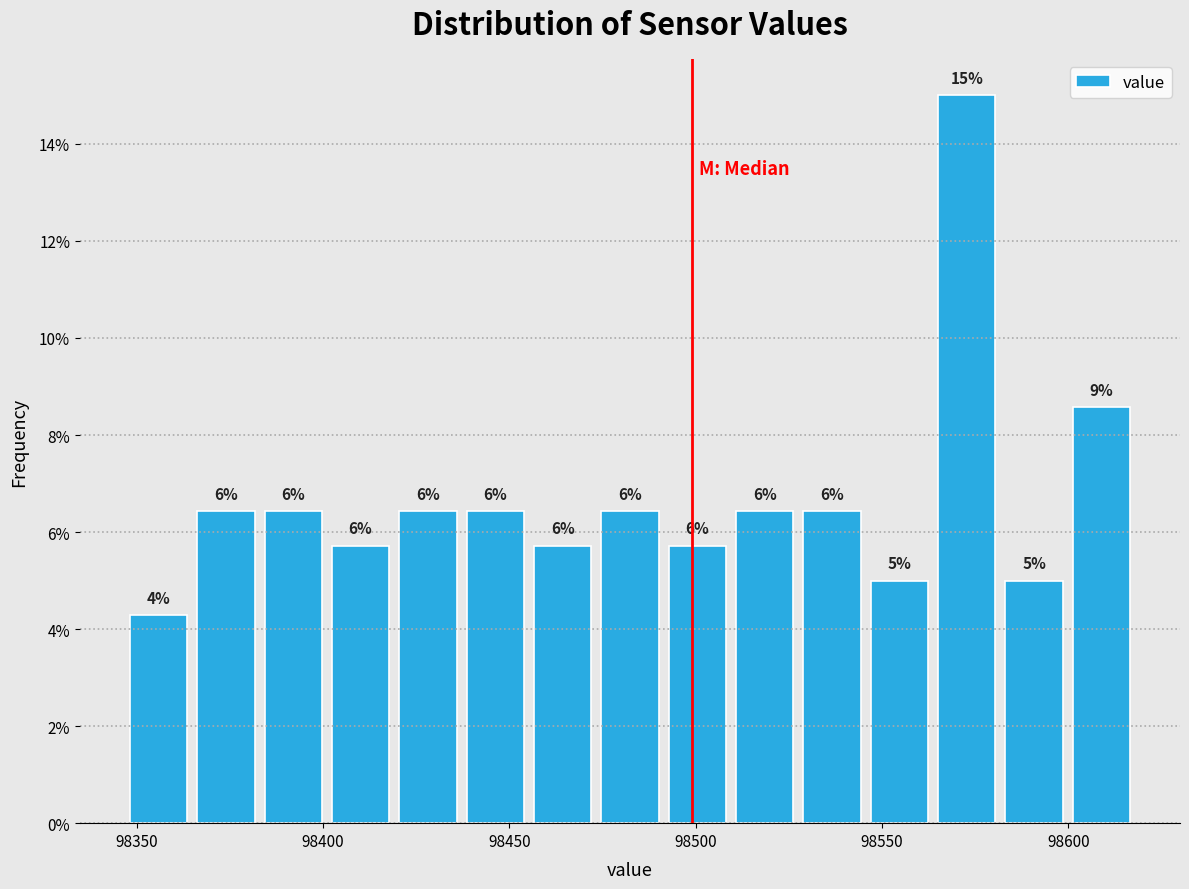

Around what value on the x-axis is the tallest bar? Give the approximate position of its centre, as read against the axis.

98575